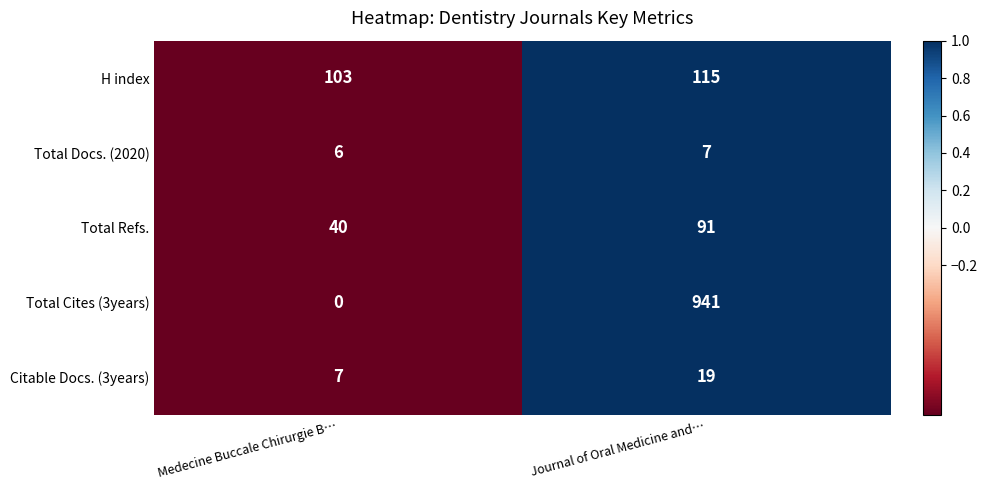

What is the difference between the highest and lowest values at Medecine Buccale Chirurgie B…?

103